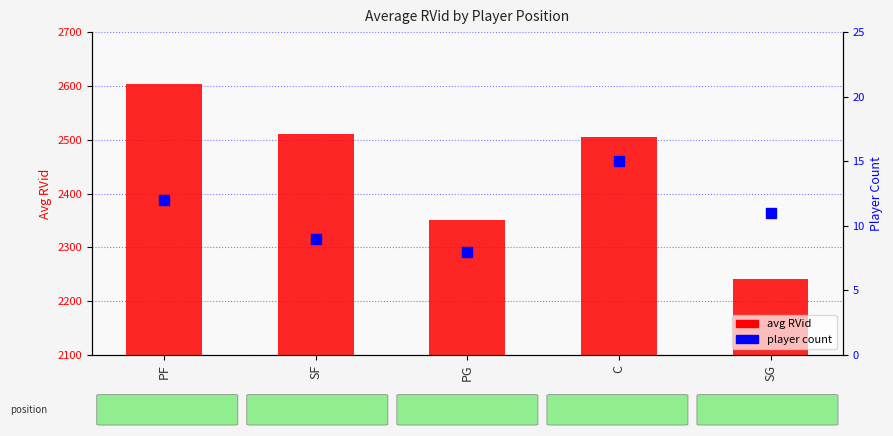

How many data points in player count are above 11?

2